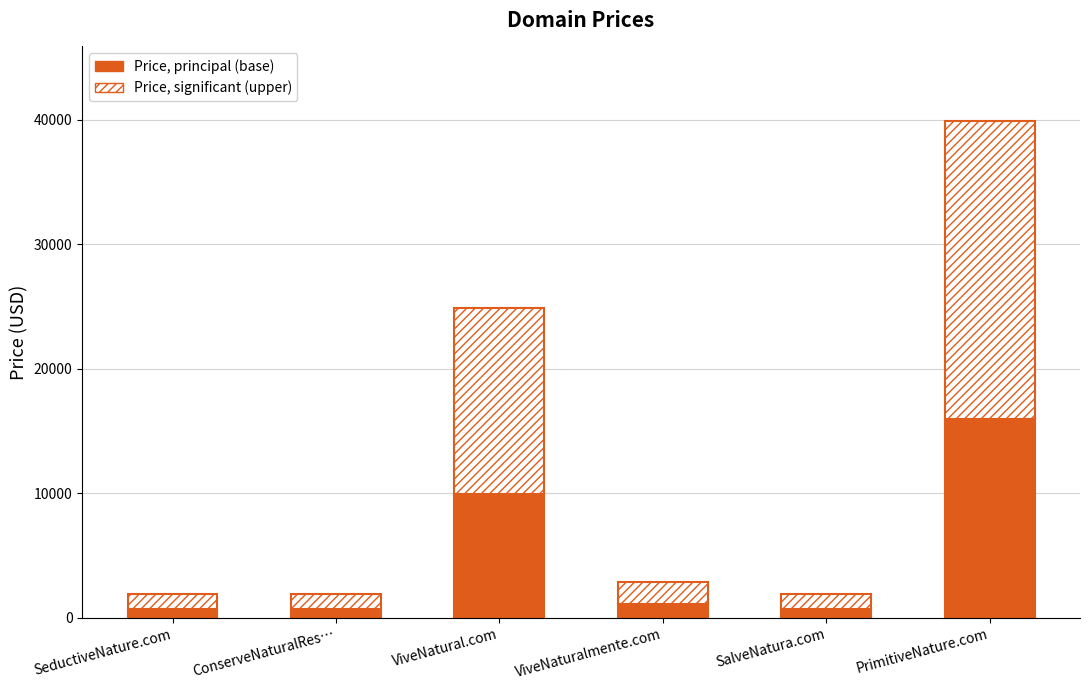

What is the highest value of the Price, principal (base) series?

15955.2